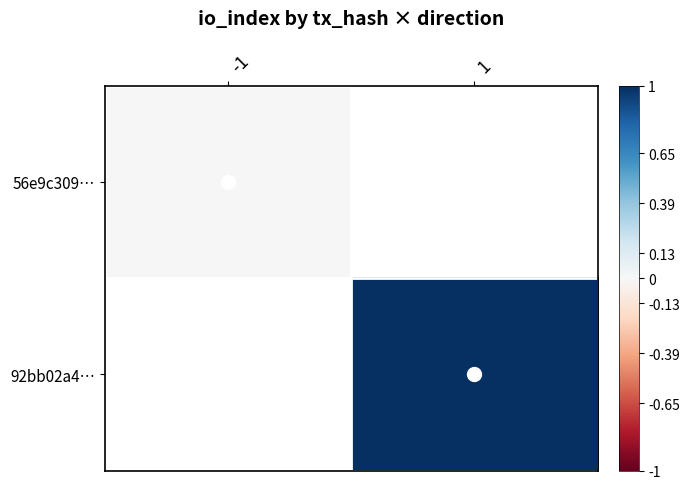

How many categories are shown in the chart?

2